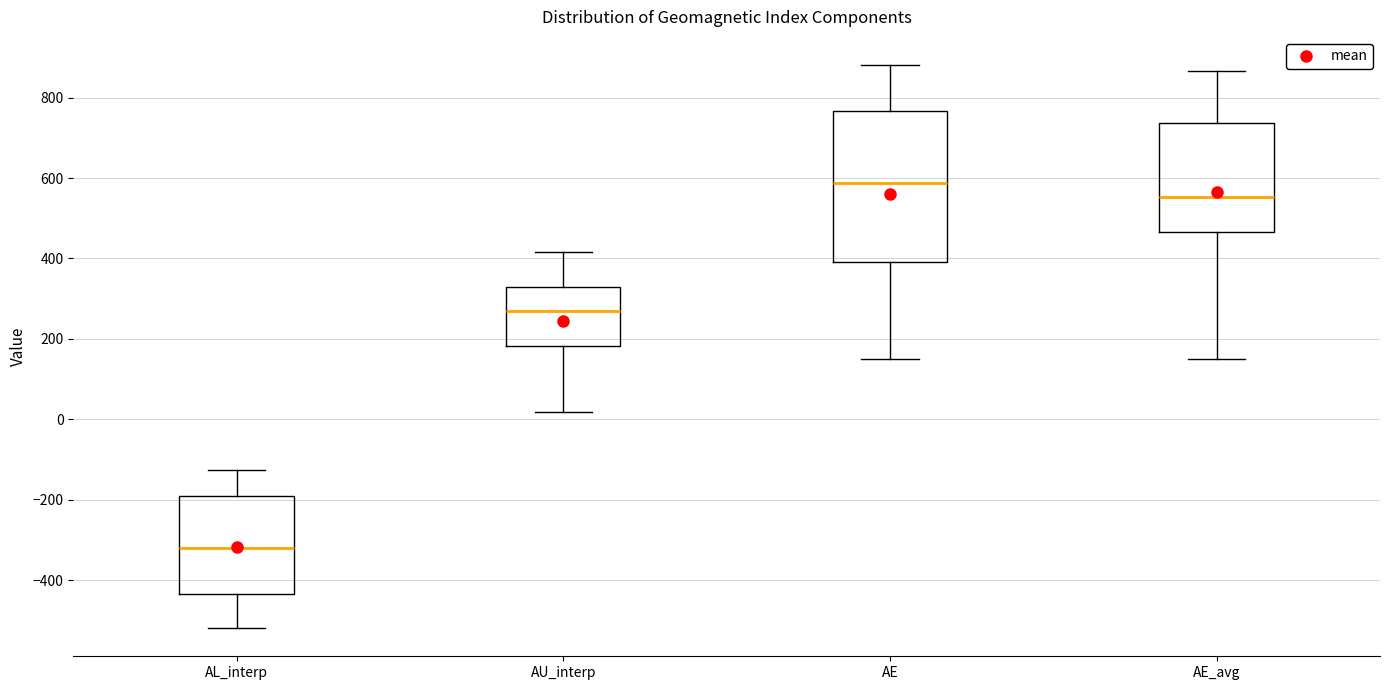

Reading left to right, read every box against the y-axis: the position of its median line, the range the box covers, and the ends of its whiskers. The values are not printed on the chart, so give them approximately, as read against the axis.

AL_interp: median -320, box -440 to -200, whiskers -520 to -120
AU_interp: median 260, box 180 to 340, whiskers 20 to 420
AE: median 580, box 400 to 760, whiskers 160 to 880
AE_avg: median 560, box 460 to 740, whiskers 160 to 860